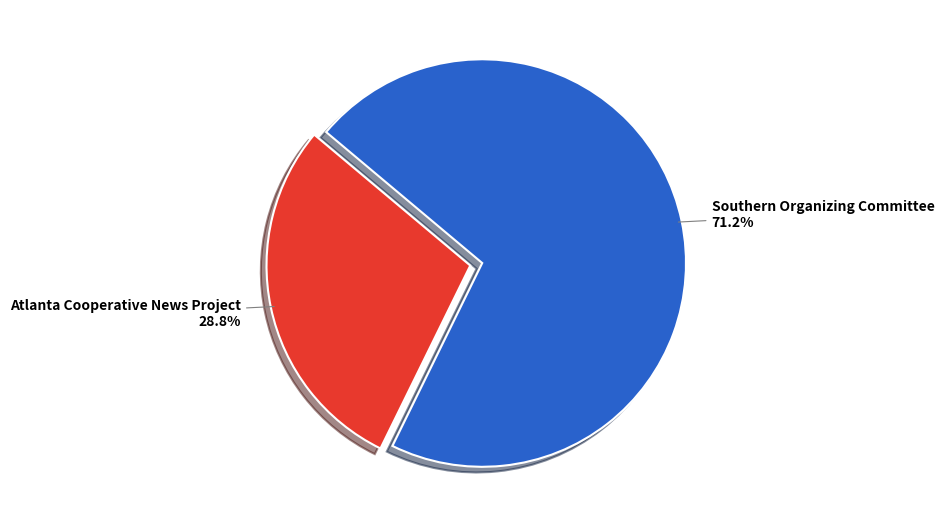

Is there a majority slice in this chart?

Yes